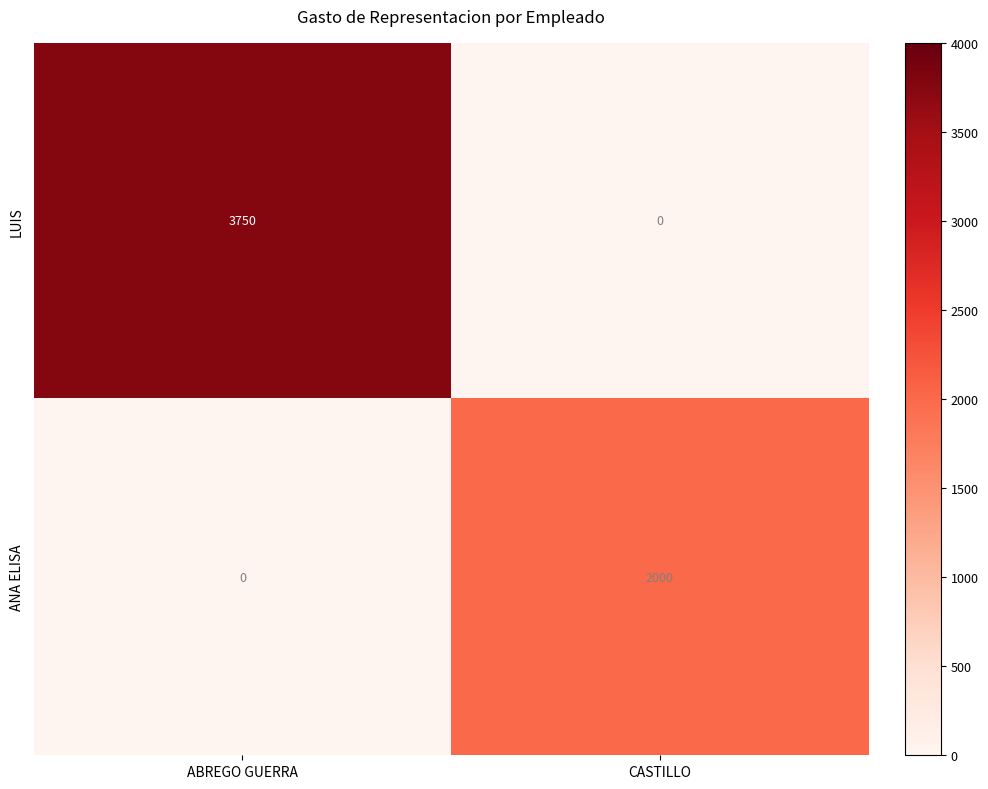

How many series are shown in this chart?

2